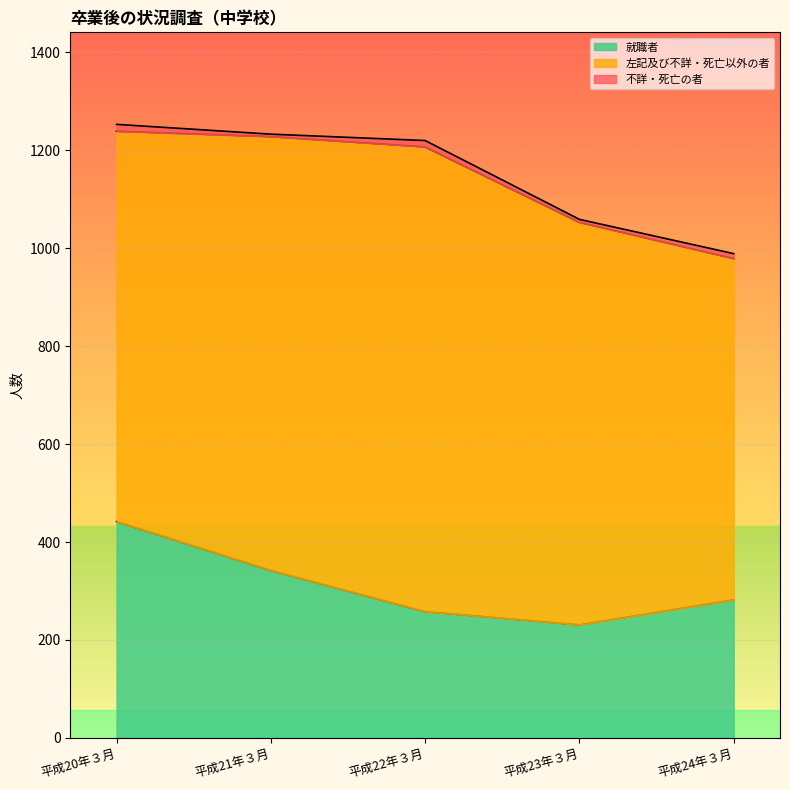

How many 不詳・死亡の者 values are between 6 and 13?

3